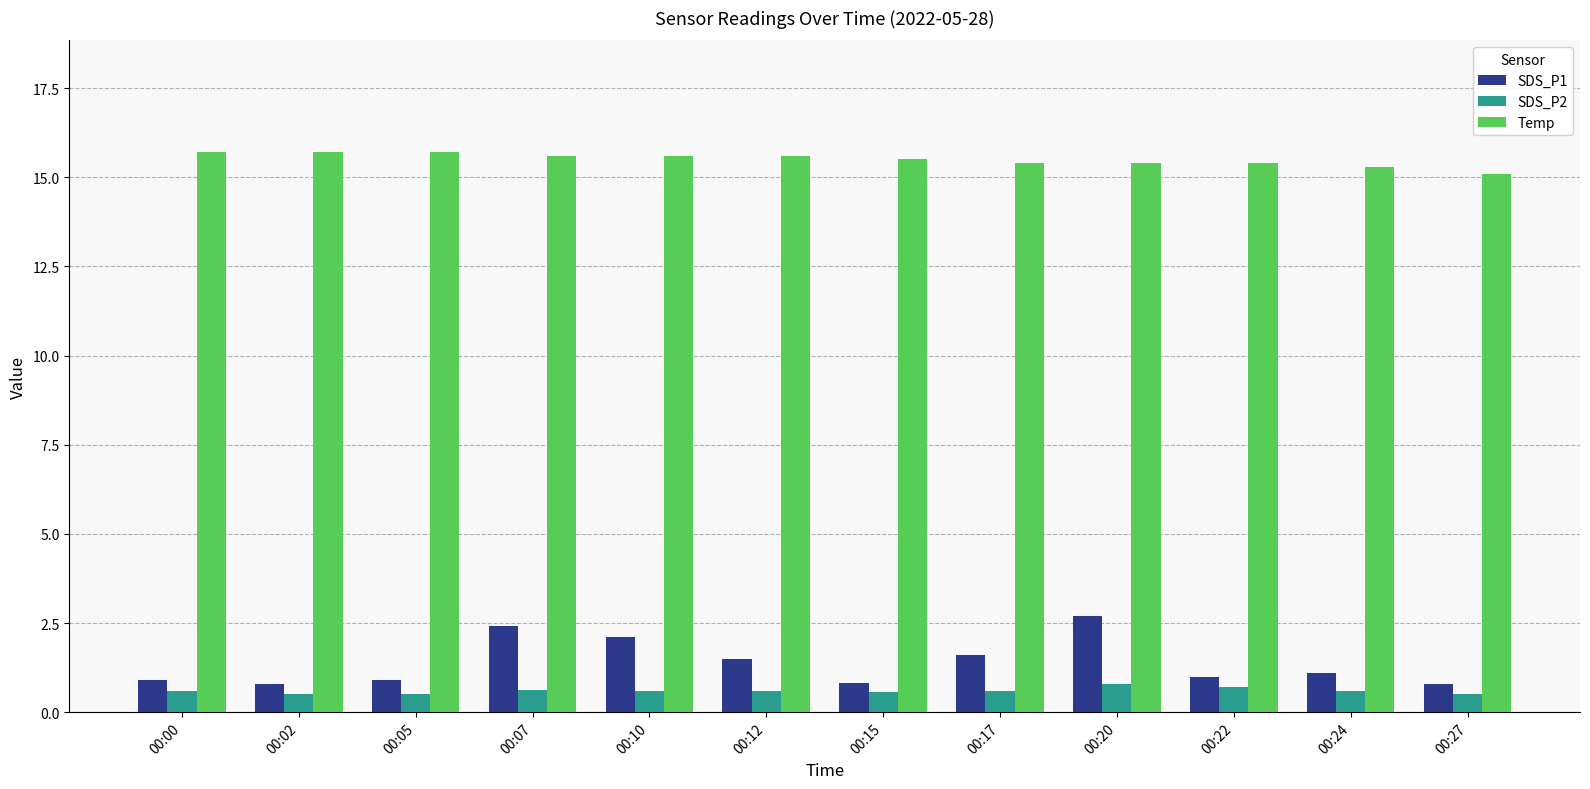

What are all the series names shown in the legend?

SDS_P1, SDS_P2, Temp